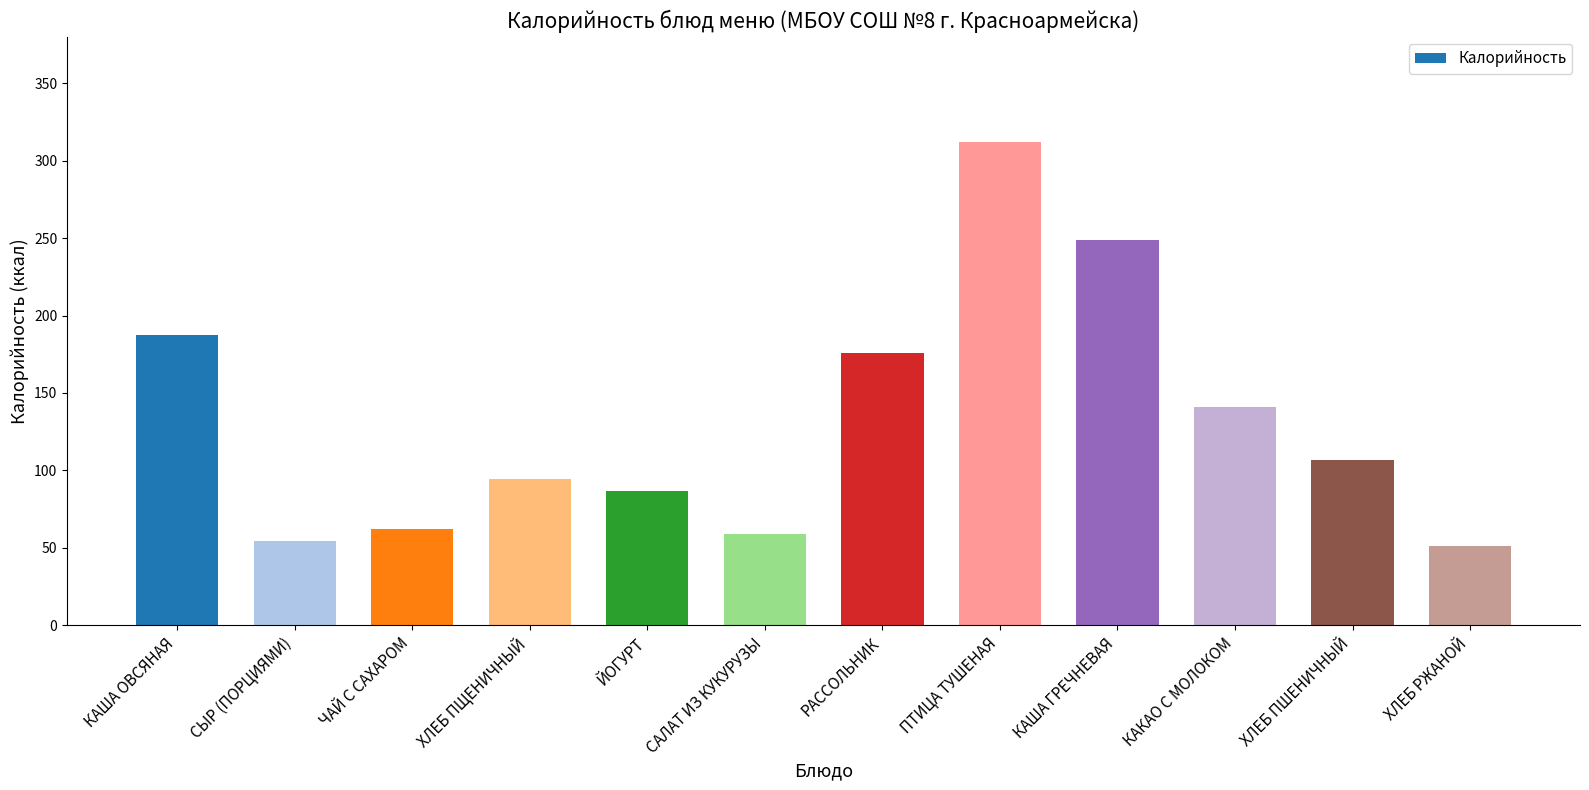

What is the label of the 2nd bar from the right?

ХЛЕБ ПШЕНИЧНЫЙ